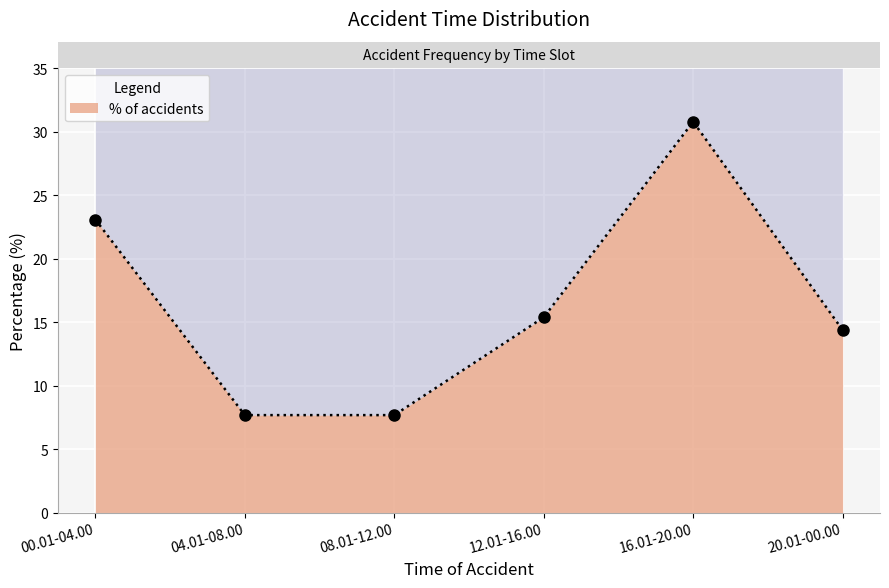

What is the ratio of the value at 04.01-08.00 to the value at 16.01-20.00?

0.2